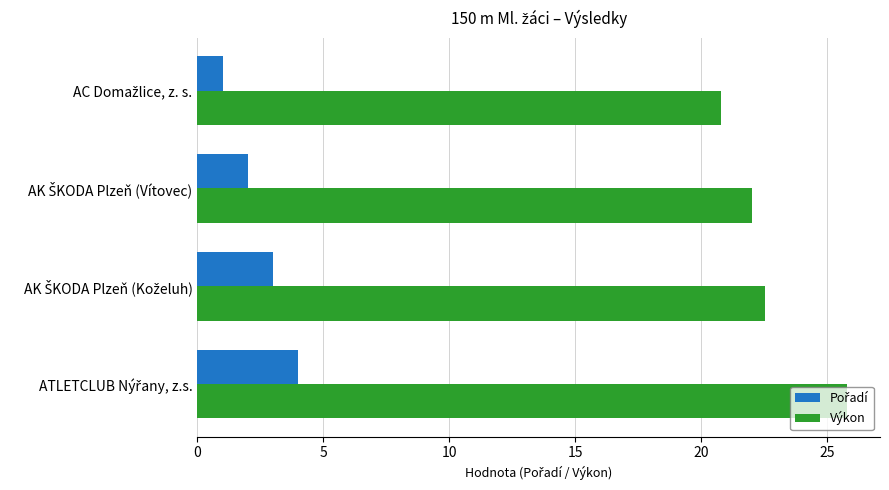

What is the difference between the maximum and minimum values in the Výkon series?

5.0